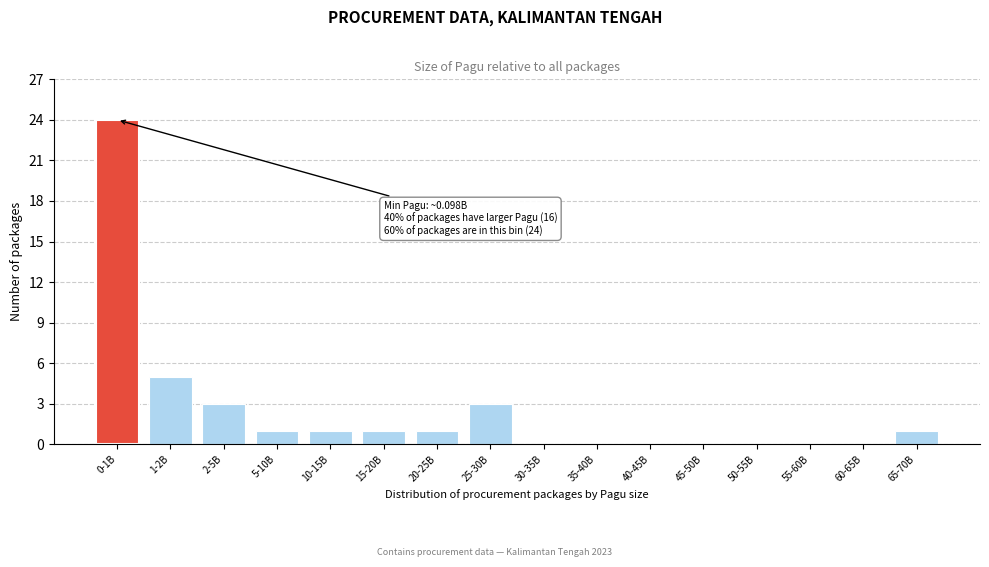

Reading right to left, list all the values displayed in this chart.

65-70B=1	60-65B=0	55-60B=0	50-55B=0	45-50B=0	40-45B=0	35-40B=0	30-35B=0	25-30B=3	20-25B=1	15-20B=1	10-15B=1	5-10B=1	2-5B=3	1-2B=5	0-1B=24